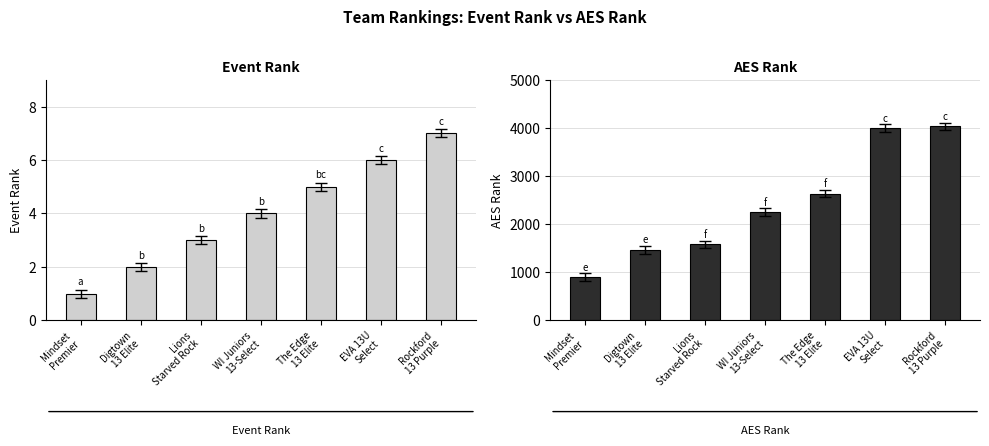

At which category is the sum across all series the highest?

Rockford
13 Purple